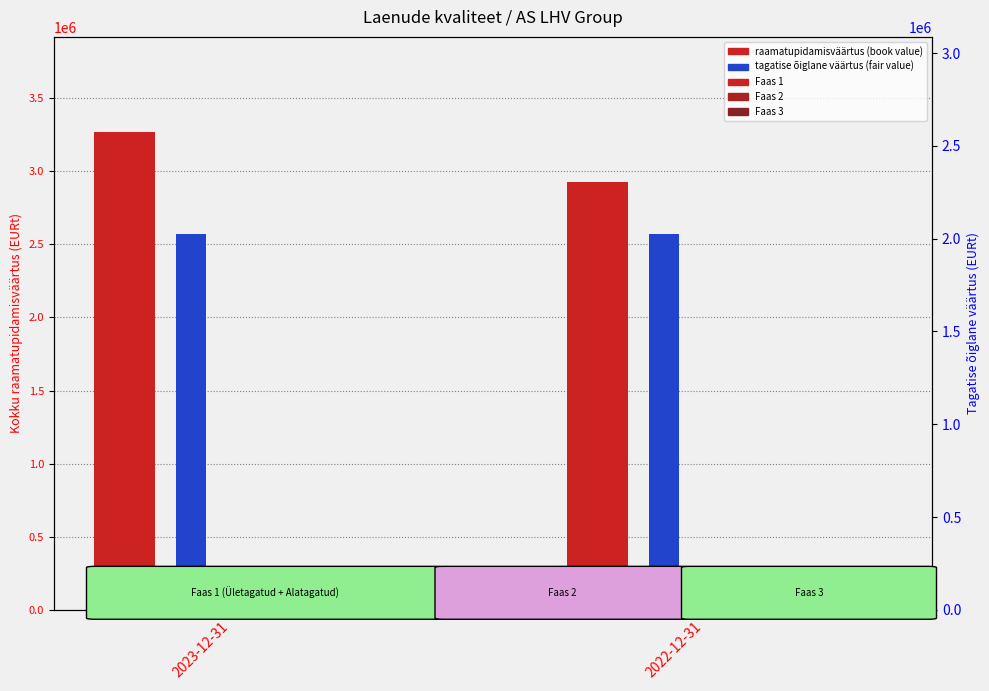

How many Faas 1 - tagatise väärtus values are between 2568667 and 2572693?

2